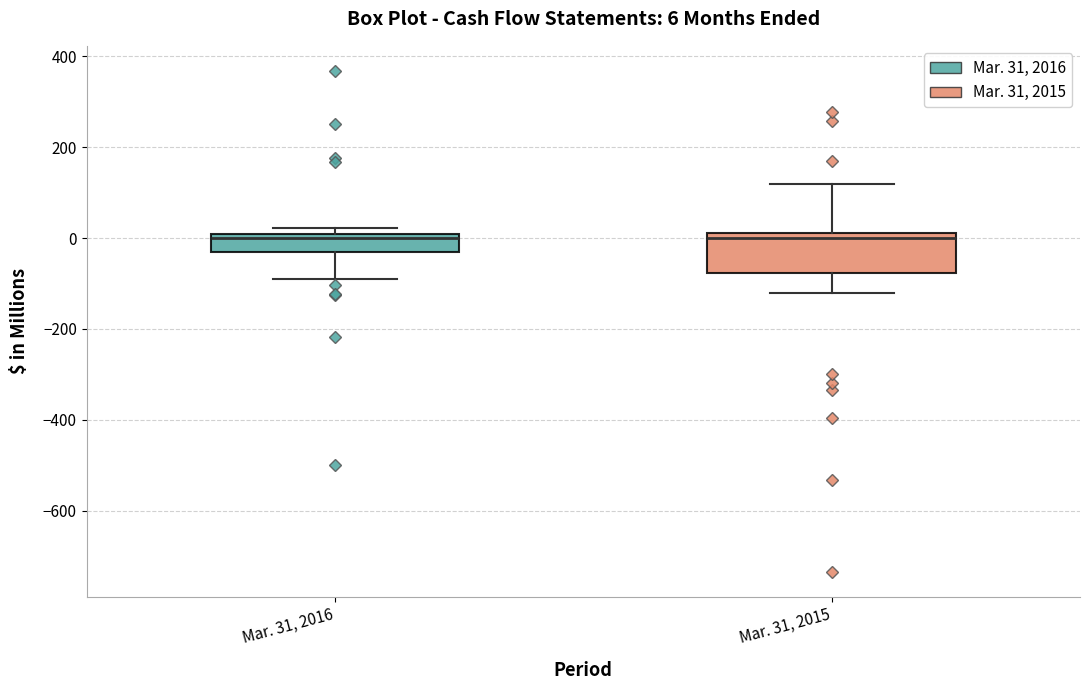

Comparing the boxes themselves (not the whiskers), which one is the tallest?

Mar. 31, 2015